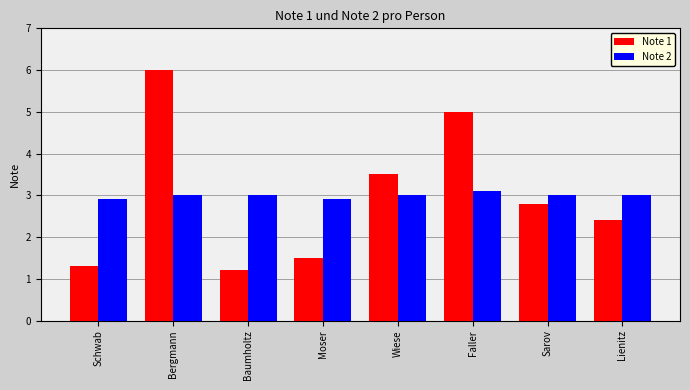

What is the total value across all series at Lienitz?

5.4